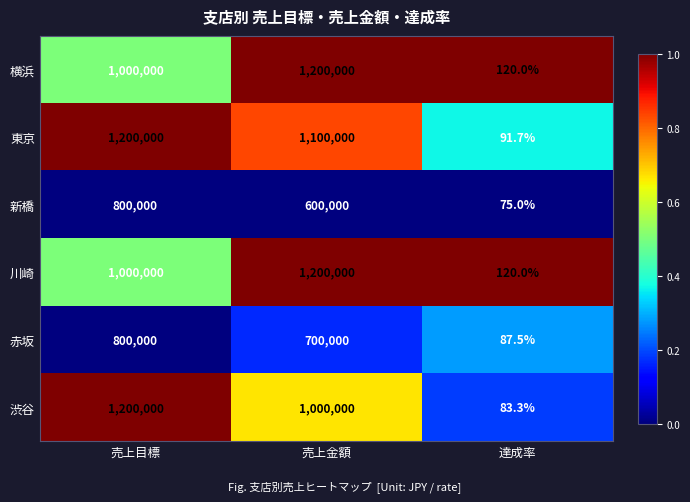

Reading left to right, extract all data points from this chart.

横浜: 1000000.0	1200000.0	120.0
東京: 1200000.0	1100000.0	91.7
新橋: 800000.0	600000.0	75.0
川崎: 1000000.0	1200000.0	120.0
赤坂: 800000.0	700000.0	87.5
渋谷: 1200000.0	1000000.0	83.3